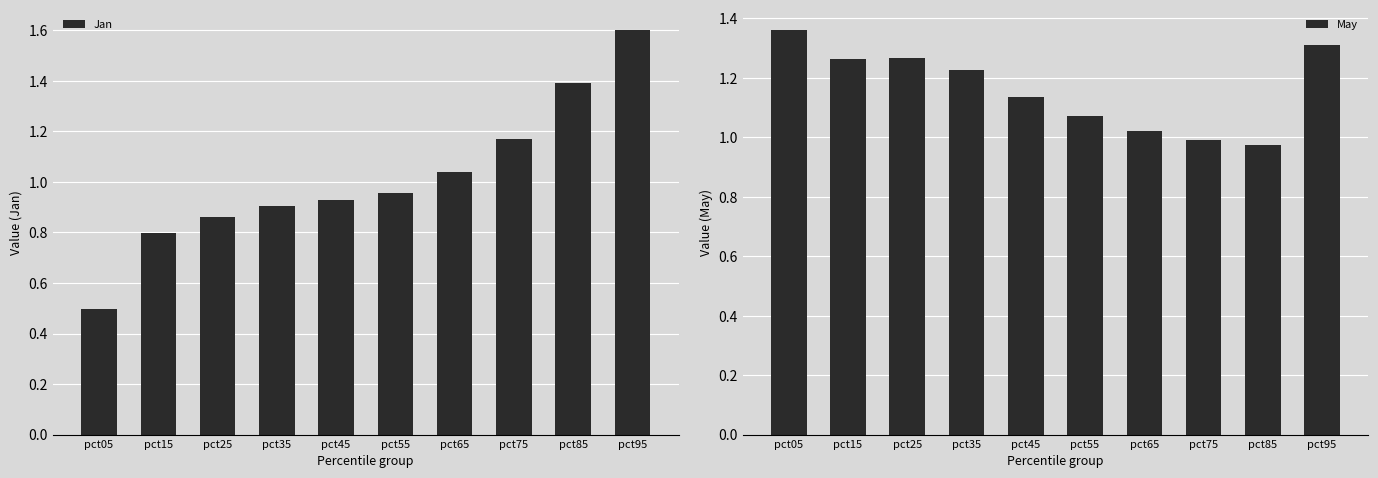

Rank the series at pct75 from highest to lowest value.

Jan, May